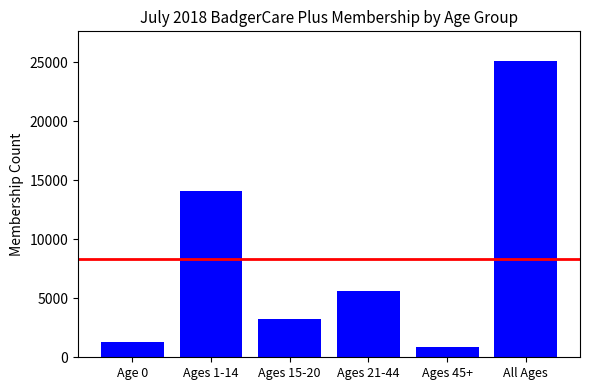

Which label corresponds to the largest value in the chart?

All Ages